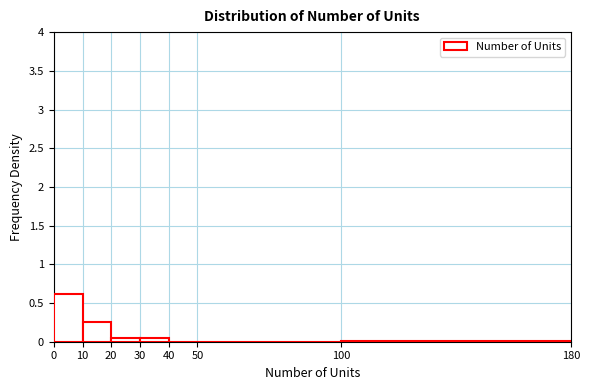

Reading left to right, list every bar in this chart as the range it spans on the x-axis followed by its height. The values are not printed on the chart, so give them approximately, as read against the axis.

0 to 10: 0.60
10 to 20: 0.25
20 to 30: 0.05
30 to 40: 0.05
40 to 50: 0
50 to 100: 0
100 to 180: under 0.05